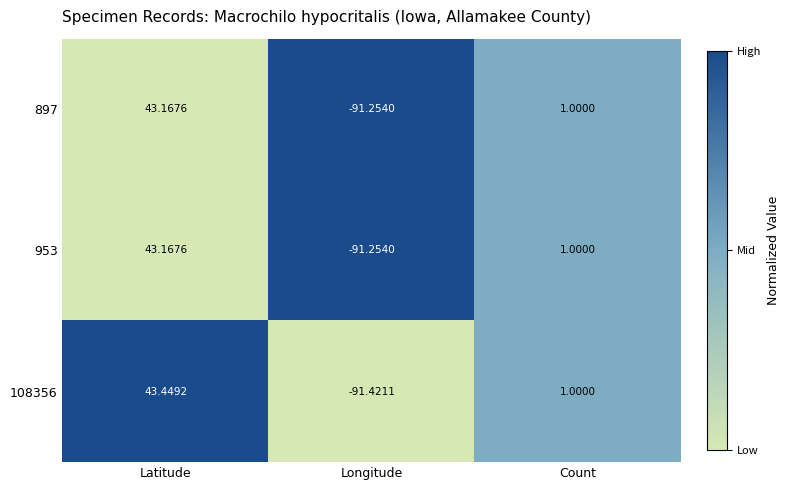

At which category is the sum across all series the highest?

Latitude